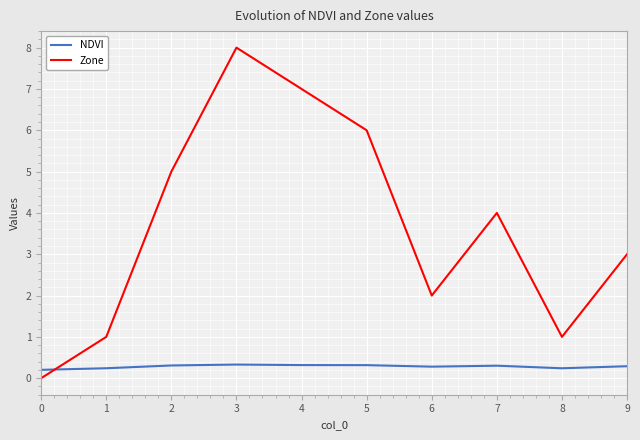

What is the spread (max minus min) of values at 5?

5.7